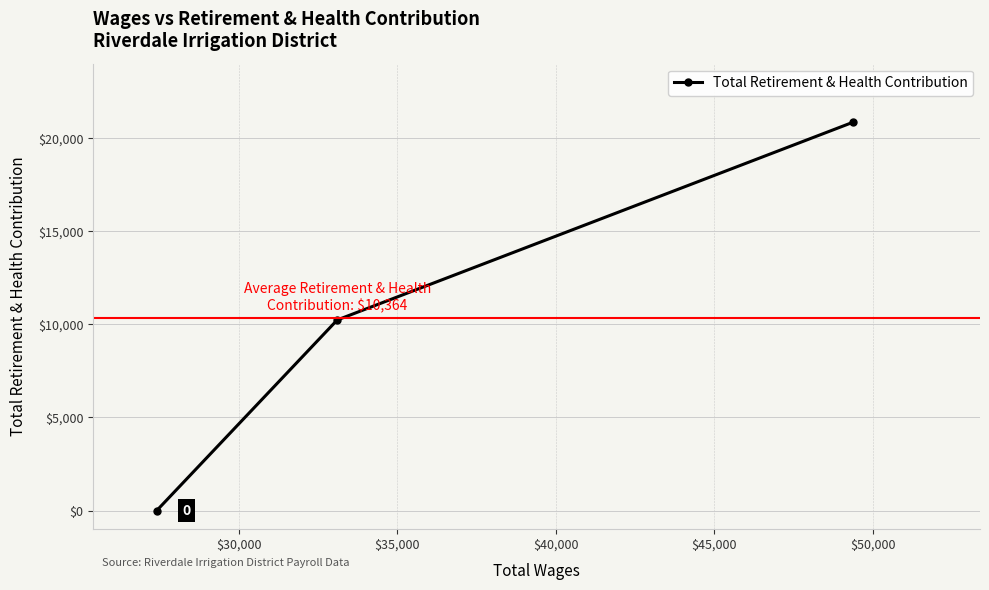

What is the average value?

10364